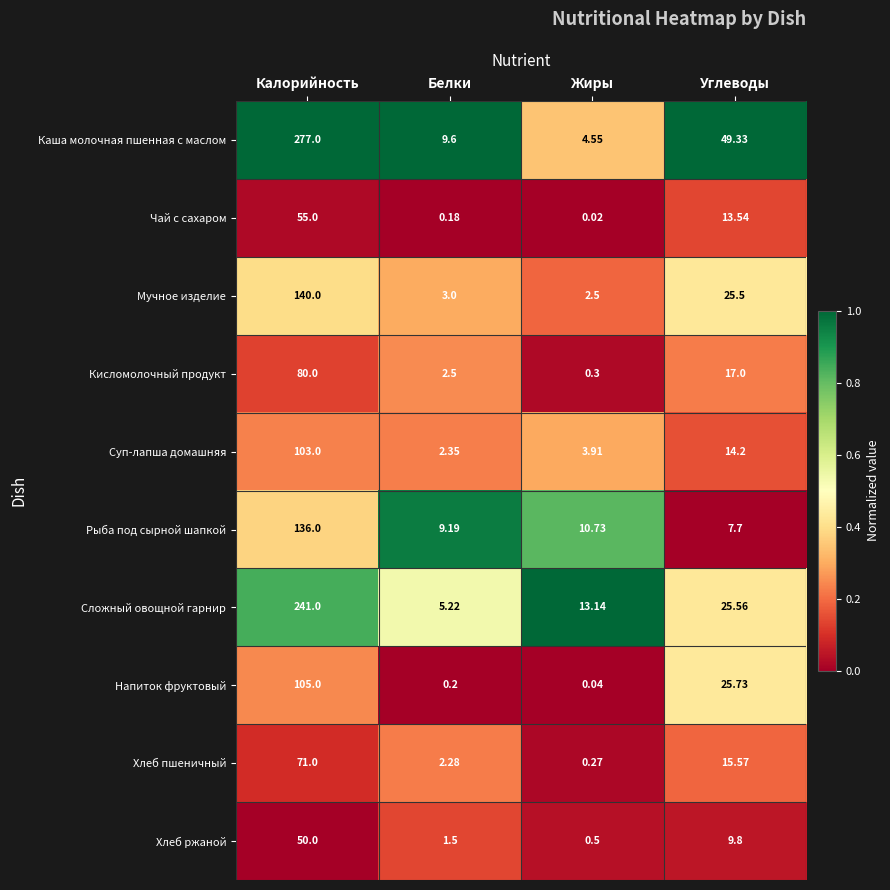

List the labels in order of Напиток фруктовый value, smallest first.

Жиры, Белки, Углеводы, Калорийность